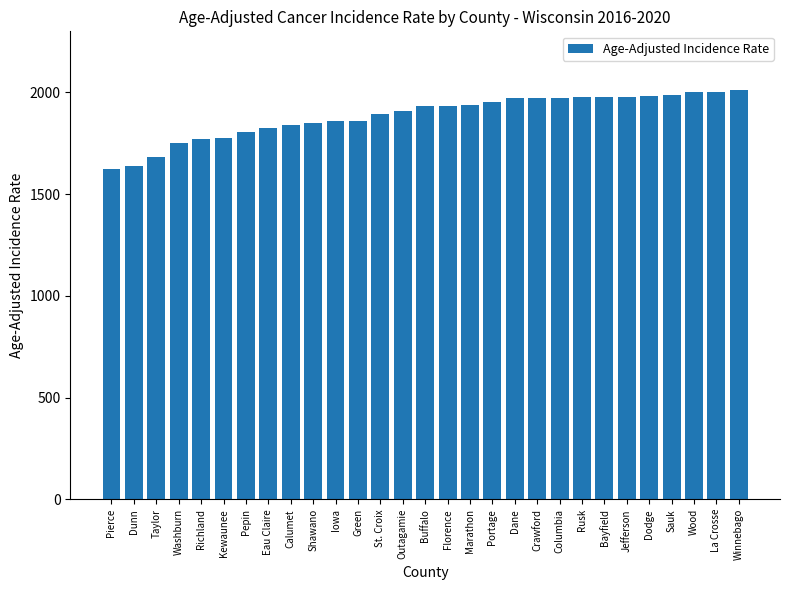

What is the label of the 14th bar from the left?

Outagamie